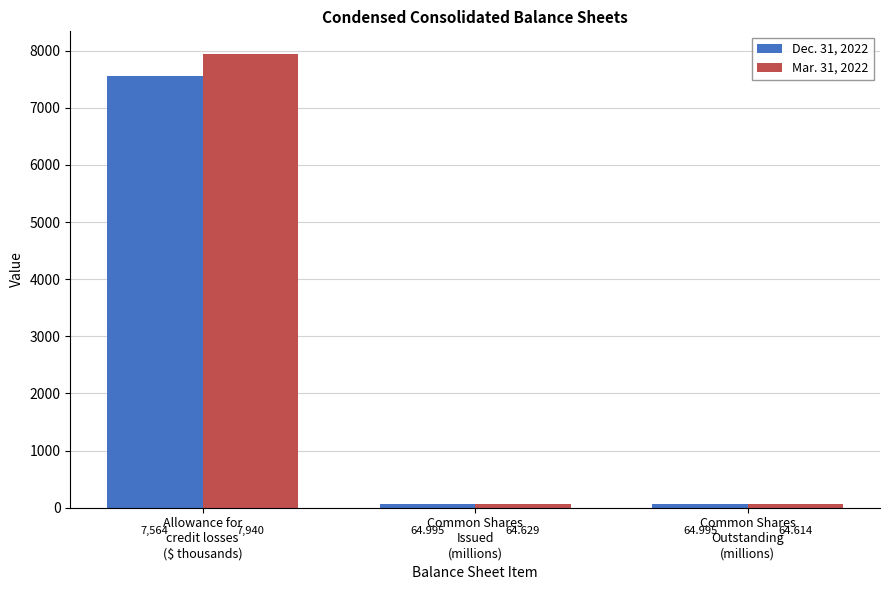

What is the highest value of the Dec. 31, 2022 series?

7564.0